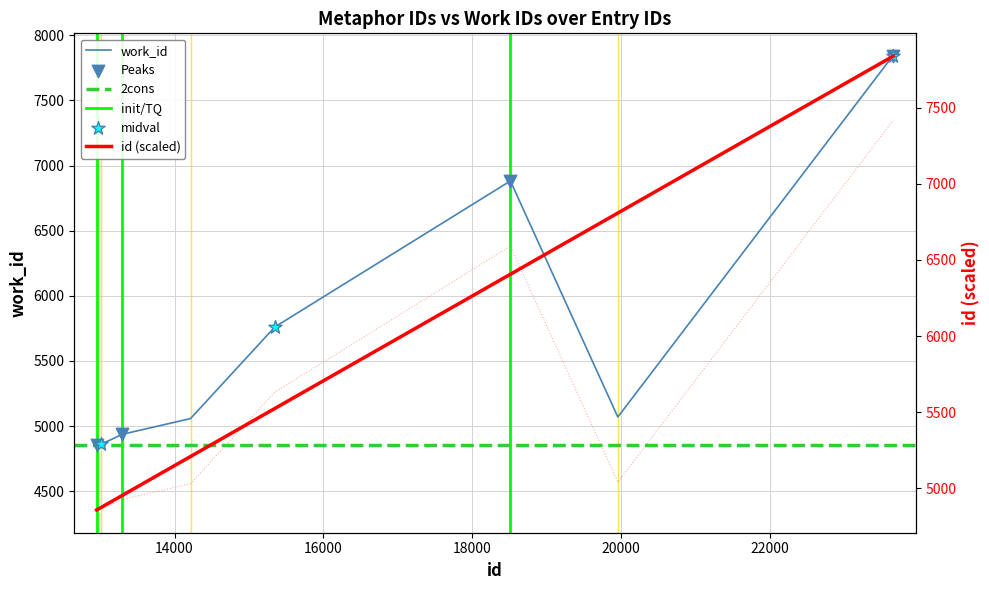

Which series reaches the minimum Y coordinate?

id